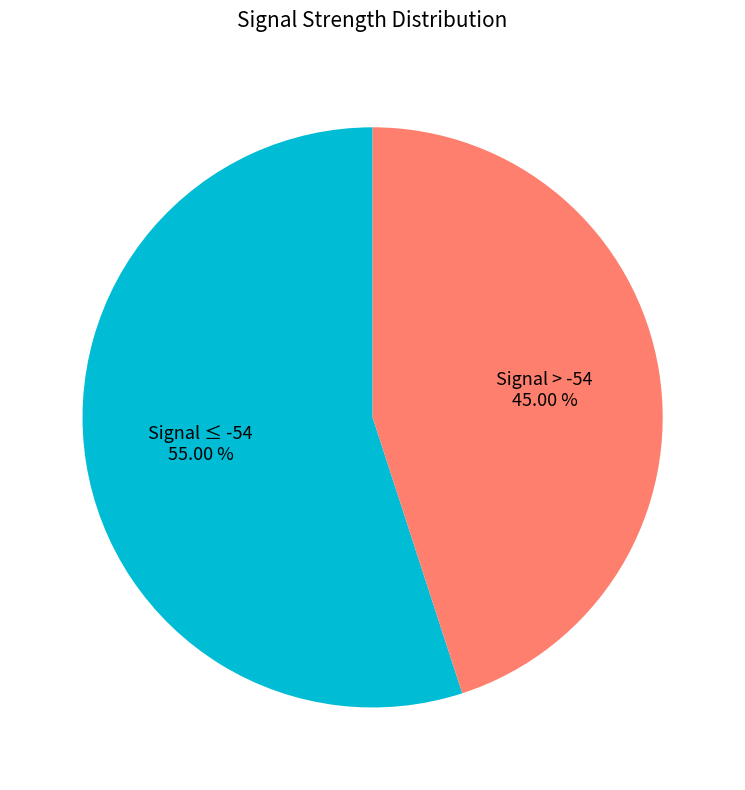

Rank the categories by value from lowest to highest.

Signal > -54, Signal ≤ -54